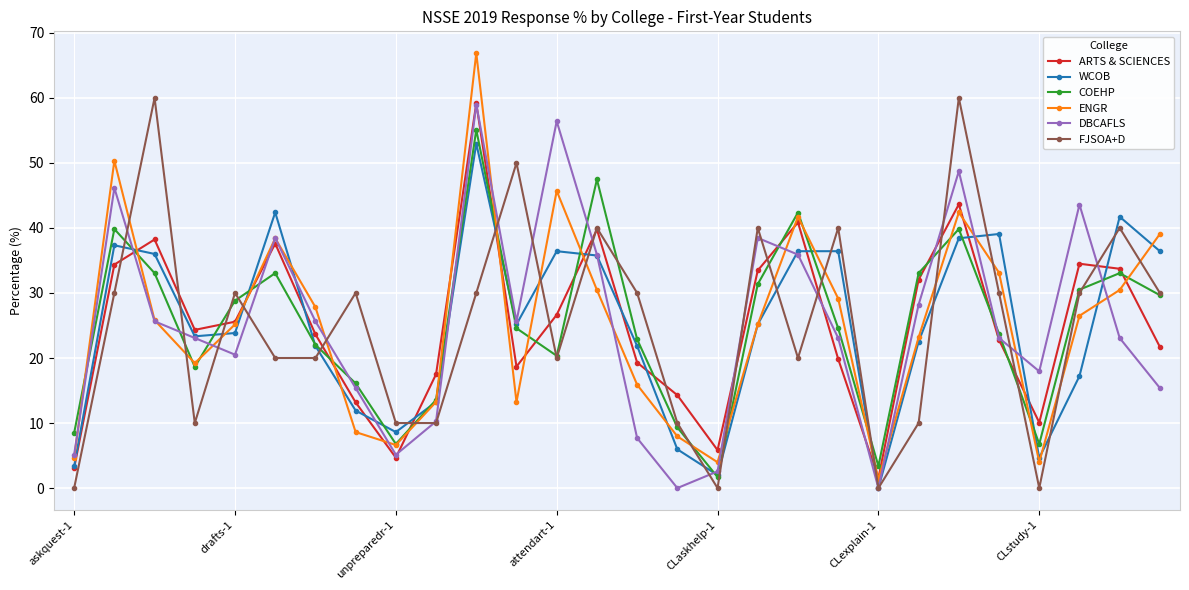

What is the maximum value for DBCAFLS?

59.0